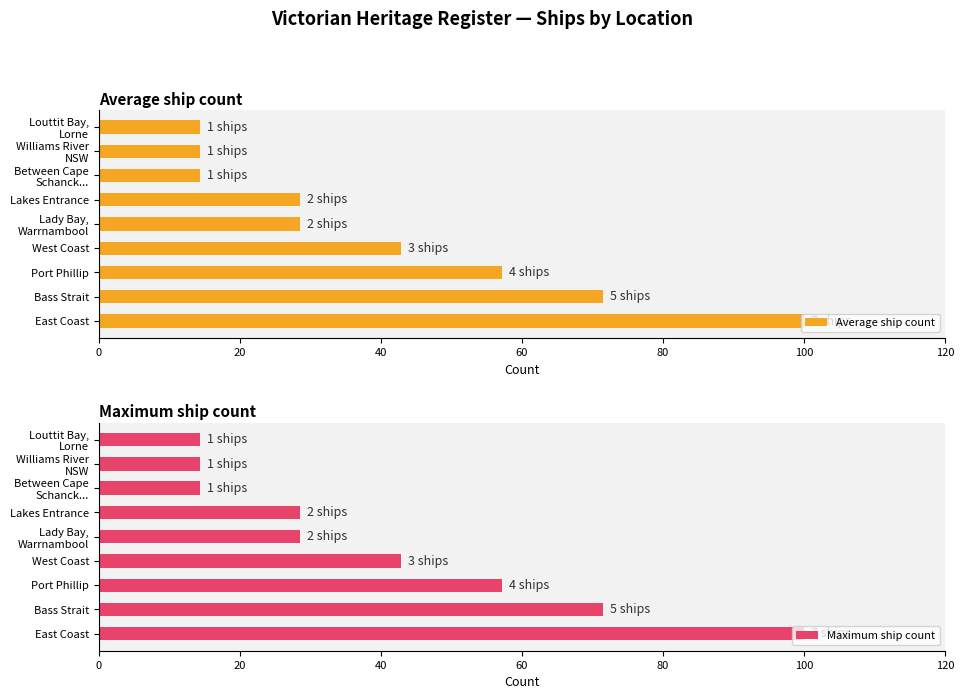

Reading right to left, transcribe all the data shown in this chart.

Average ship count: 14.3	14.3	14.3	28.6	28.6	42.9	57.1	71.4	100.0
Maximum ship count: 14.3	14.3	14.3	28.6	28.6	42.9	57.1	71.4	100.0